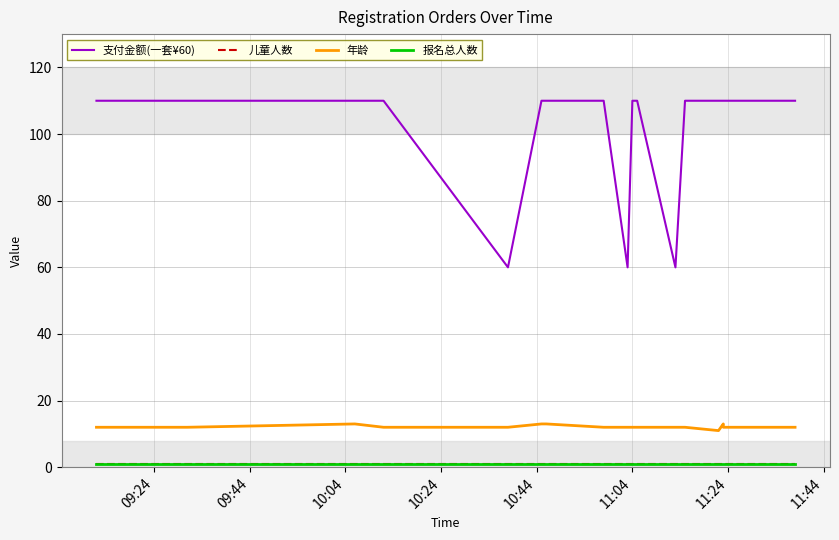

What is the total value across all series at 09:44?

124